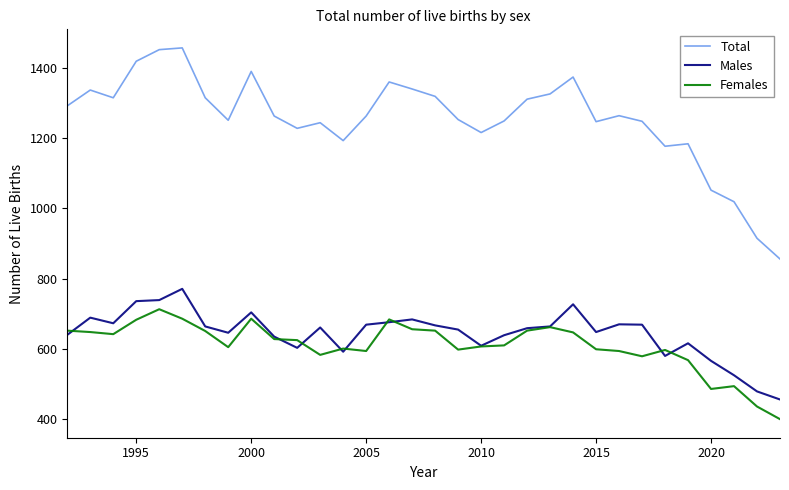

How many lines are shown in the chart?

3